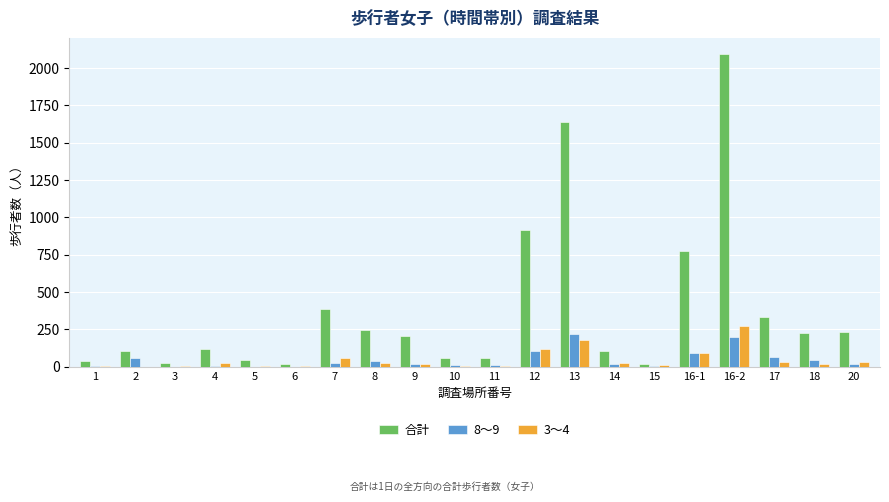

Which series has the widest spread of values?

合計